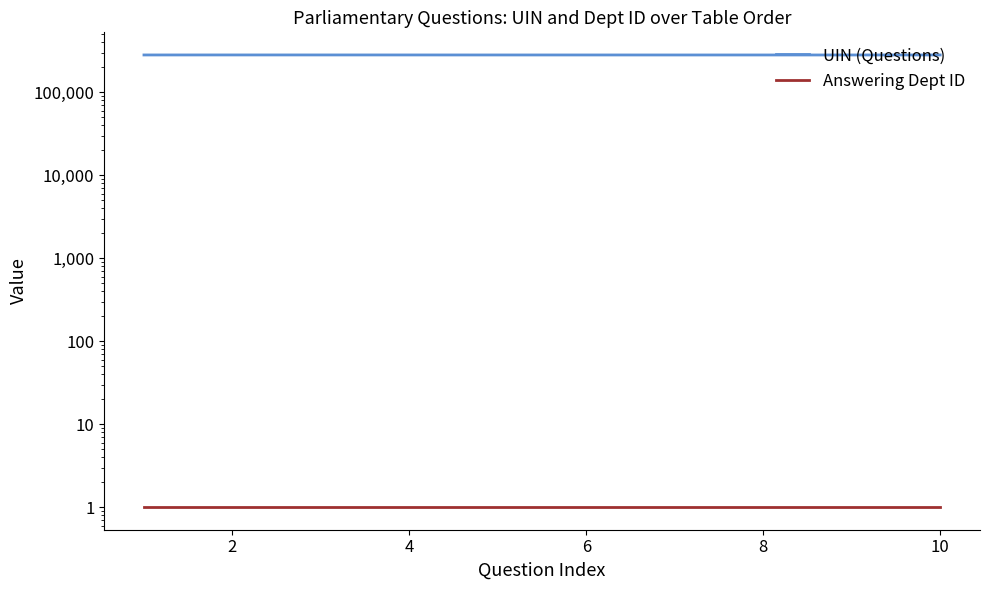

Rank the series at 4 from lowest to highest value.

Answering Dept ID, UIN (Questions)